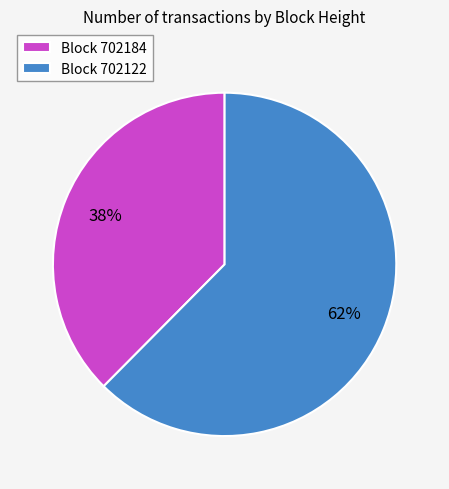

True or false: Block 702122 accounts for 62% of the total.

True